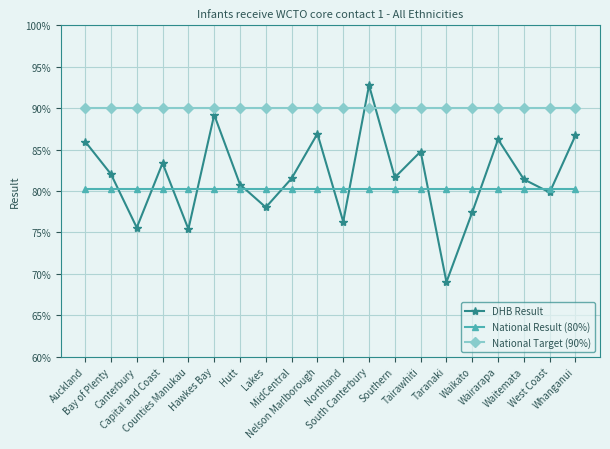

Count the DHB Result values in the range 0 to 1.

20